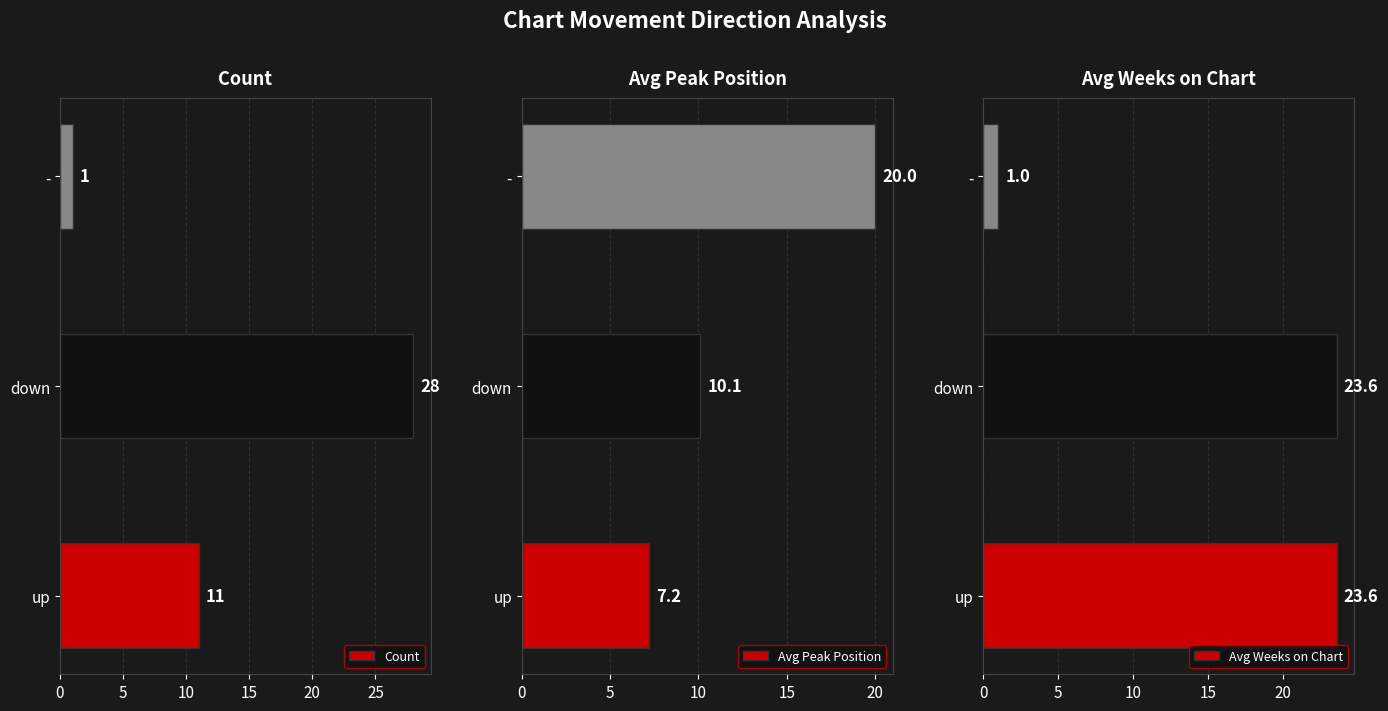

True or false: Avg Peak Position has a value of 13.0 at up.

False